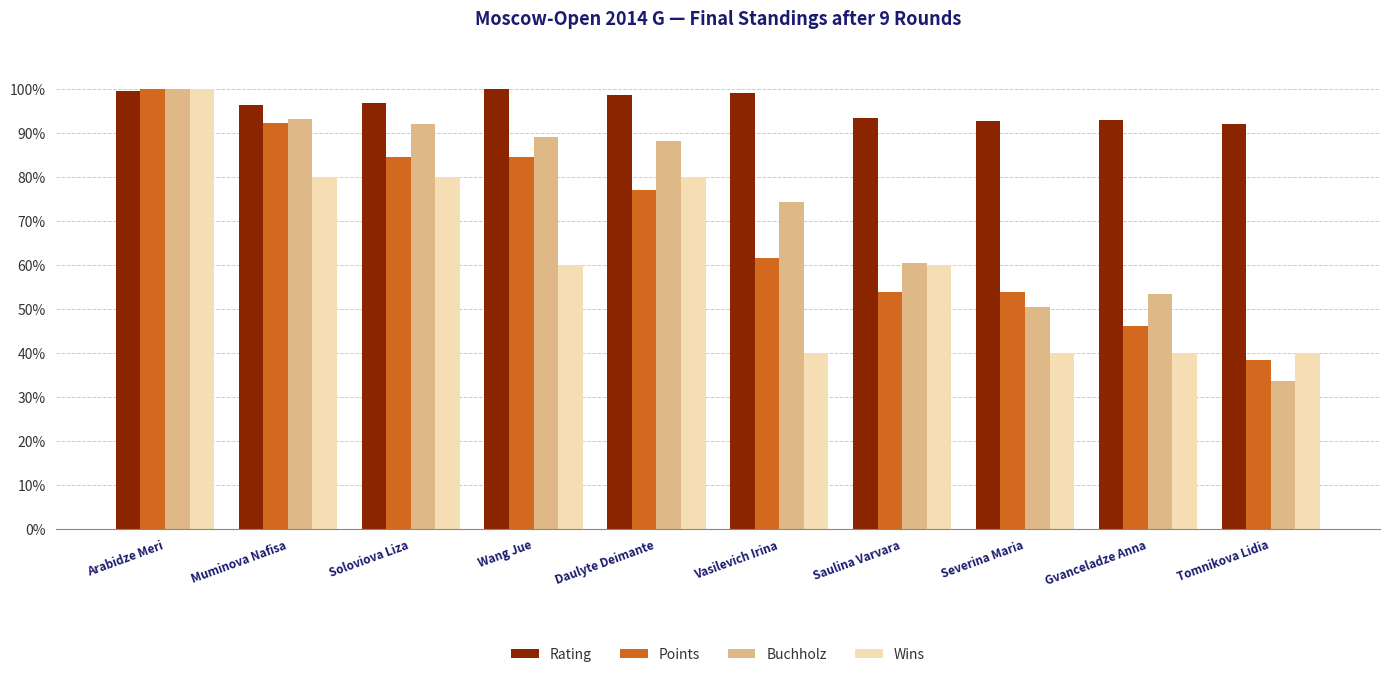

Which category has the lowest value across all series?

Tomnikova Lidia